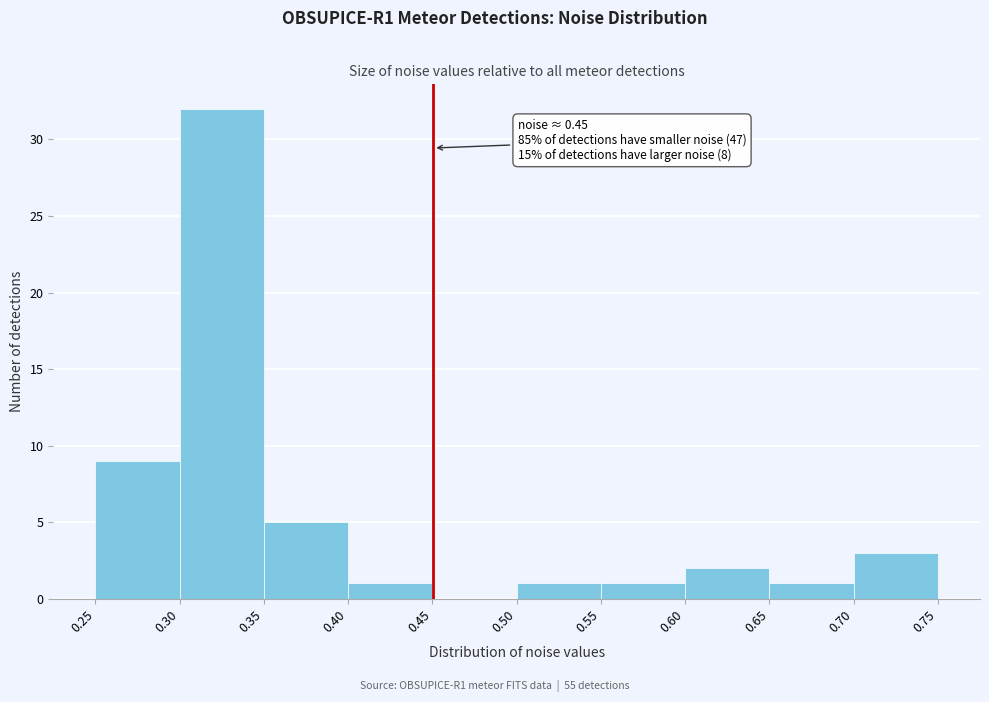

Which range on the x-axis has the tallest bar?

0.30 to 0.35